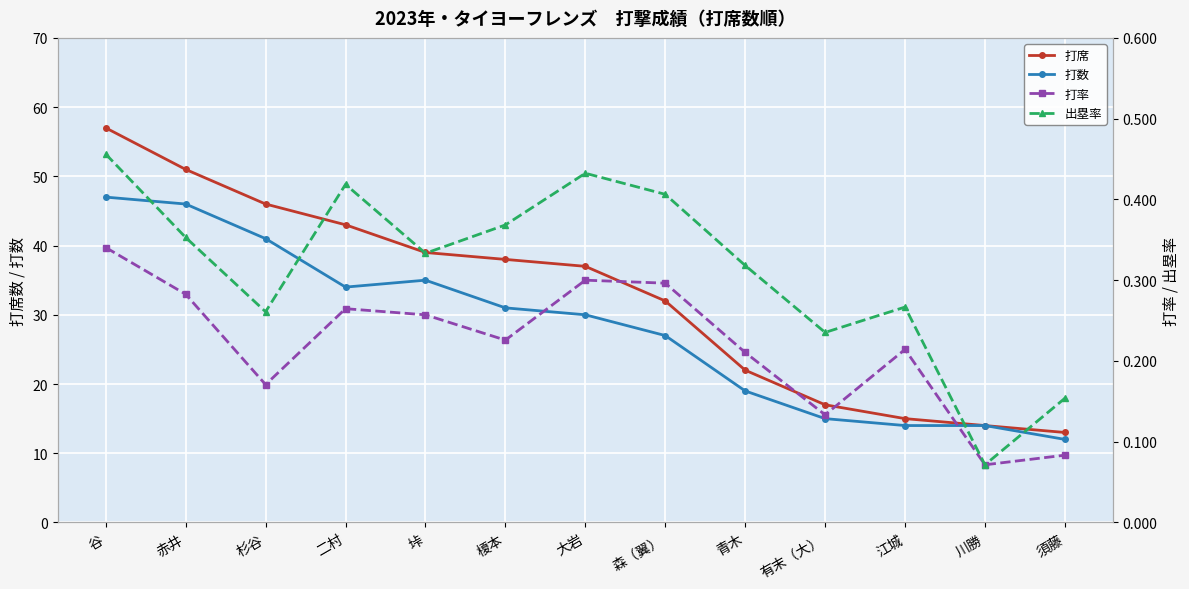

Reading right to left, list all the values displayed in this chart.

打席: 13.0	14.0	15.0	17.0	22.0	32.0	37.0	38.0	39.0	43.0	46.0	51.0	57.0
打数: 12.0	14.0	14.0	15.0	19.0	27.0	30.0	31.0	35.0	34.0	41.0	46.0	47.0
打率: 0.1	0.1	0.2	0.1	0.2	0.3	0.3	0.2	0.3	0.3	0.2	0.3	0.3
出塁率: 0.2	0.1	0.3	0.2	0.3	0.4	0.4	0.4	0.3	0.4	0.3	0.4	0.5